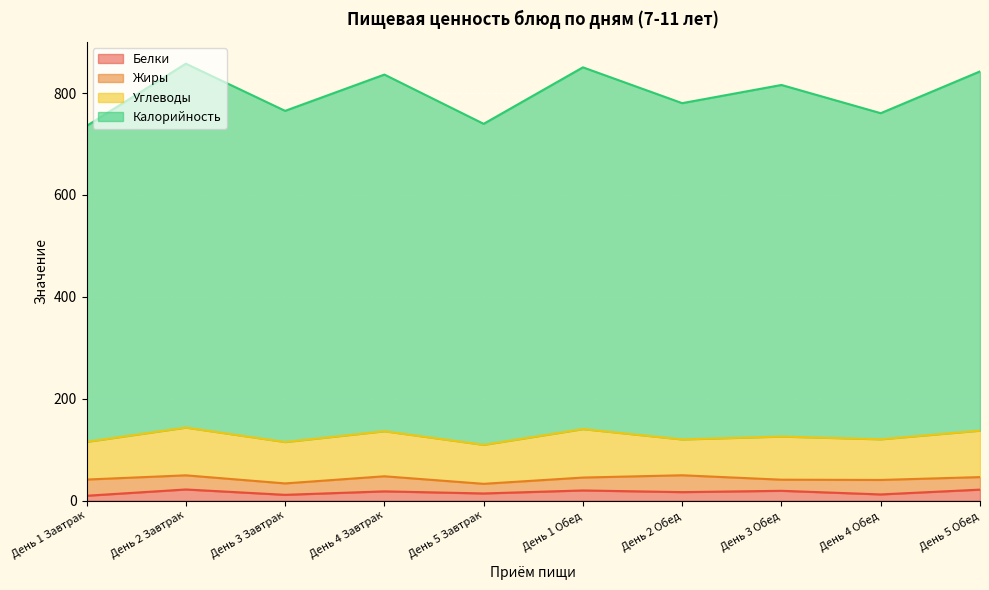

How many values in the Калорийность series exceed 815?

5